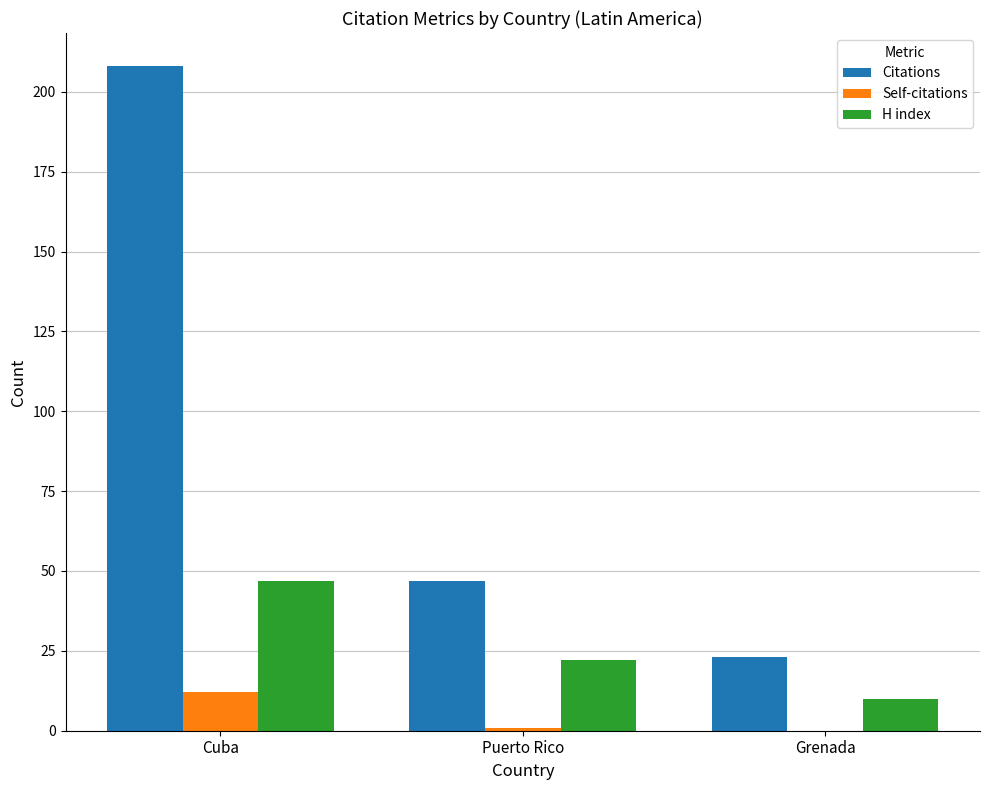

What is the sum of all Citations values?

278